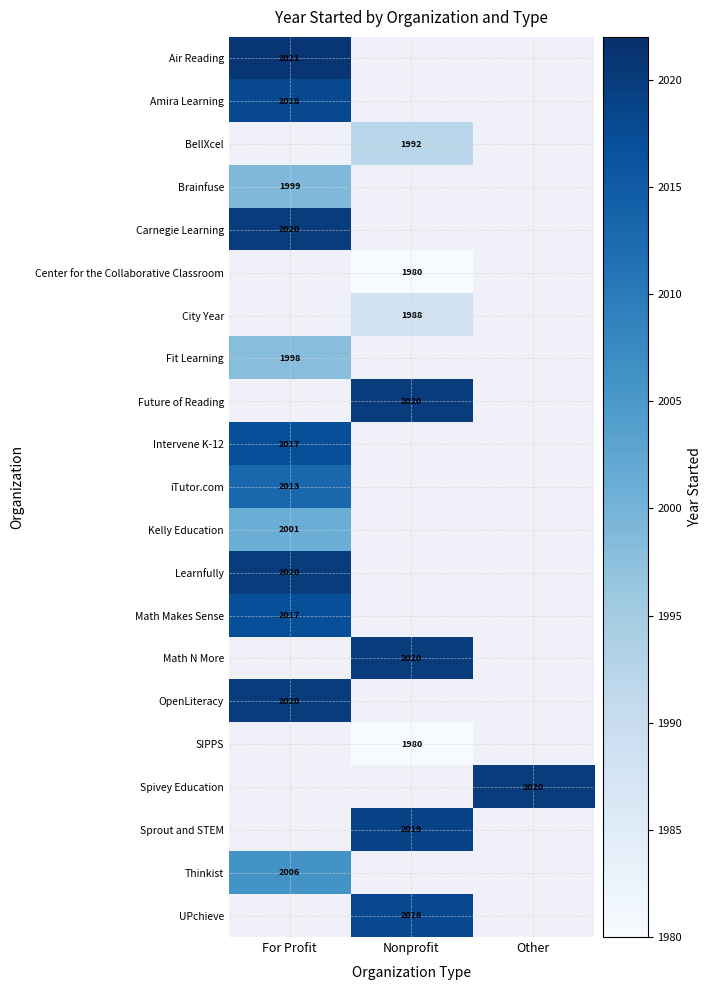

Is it true that Thinkist equals 718 at For Profit?

False